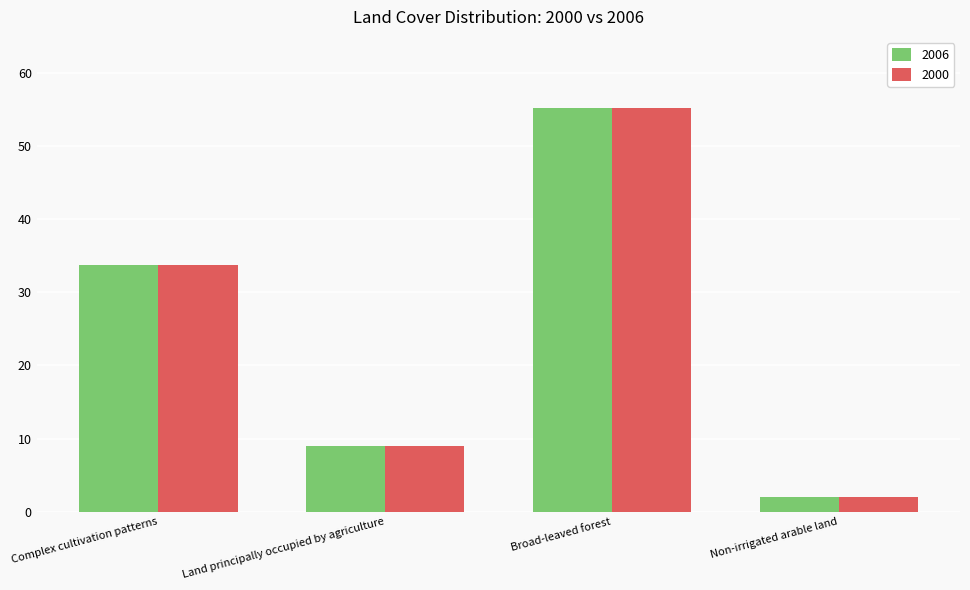

What is the difference between the maximum and minimum values in the 2006 series?

53.3